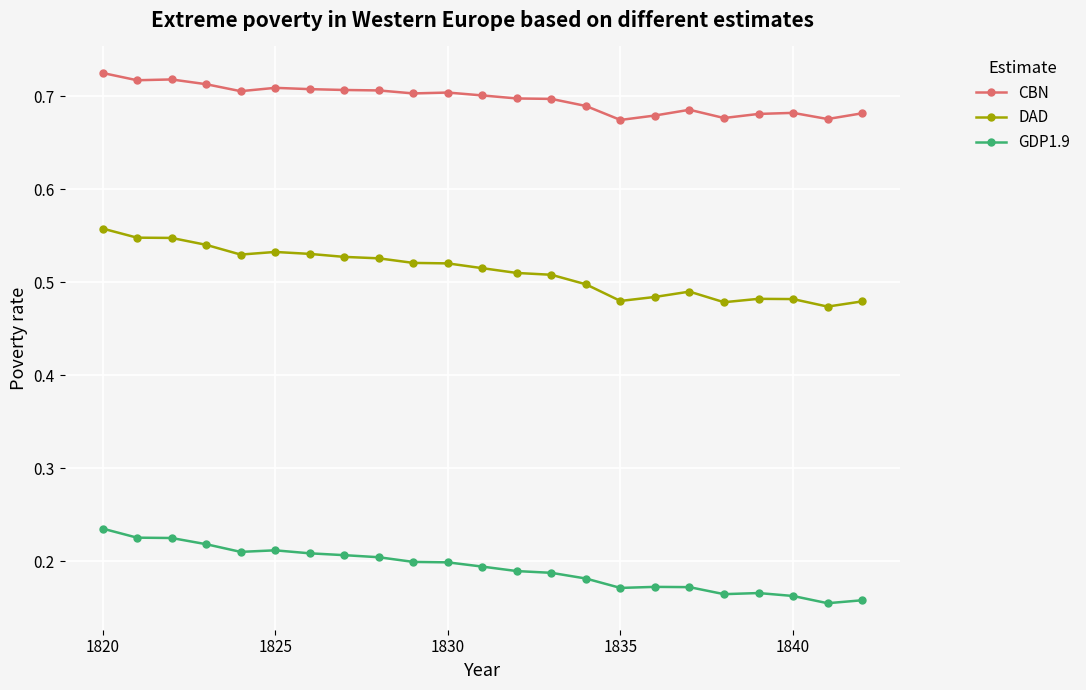

True or false: DAD and CBN intersect in this chart.

False